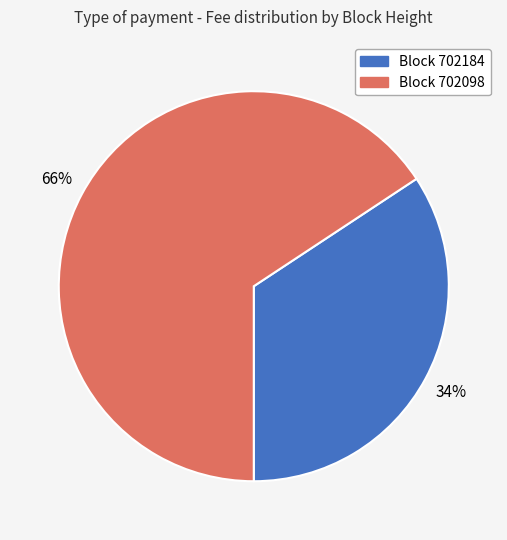

Does any single category account for the majority?

Yes